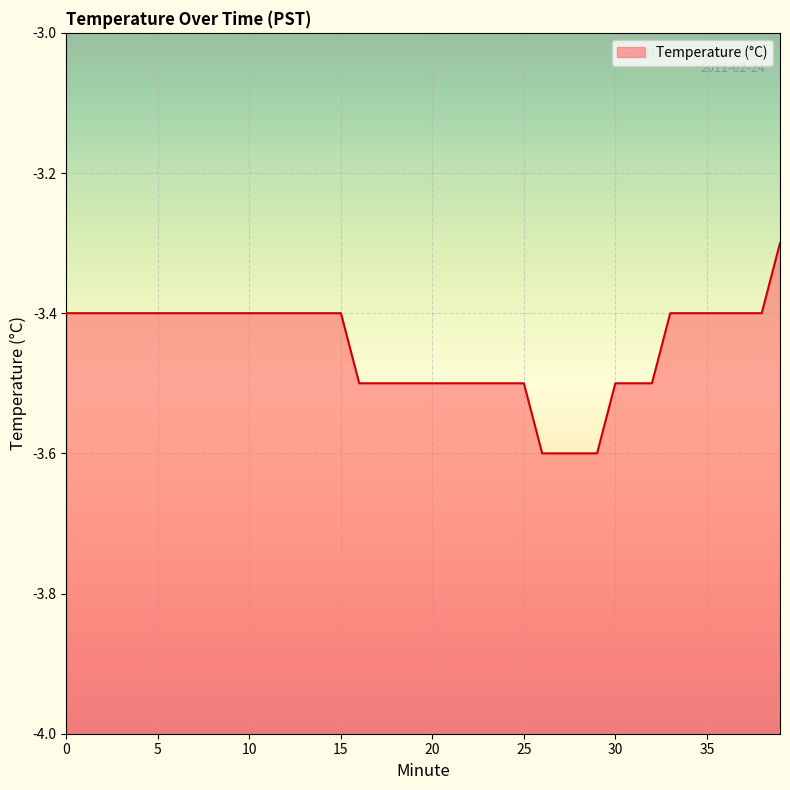

Rank the categories by value from highest to lowest.

39, 0, 1, 2, 3, 4, 5, 6, 7, 8, 9, 10, 11, 12, 13, 14, 15, 33, 34, 35, 36, 37, 38, 16, 17, 18, 19, 20, 21, 22, 23, 24, 25, 30, 31, 32, 26, 27, 28, 29